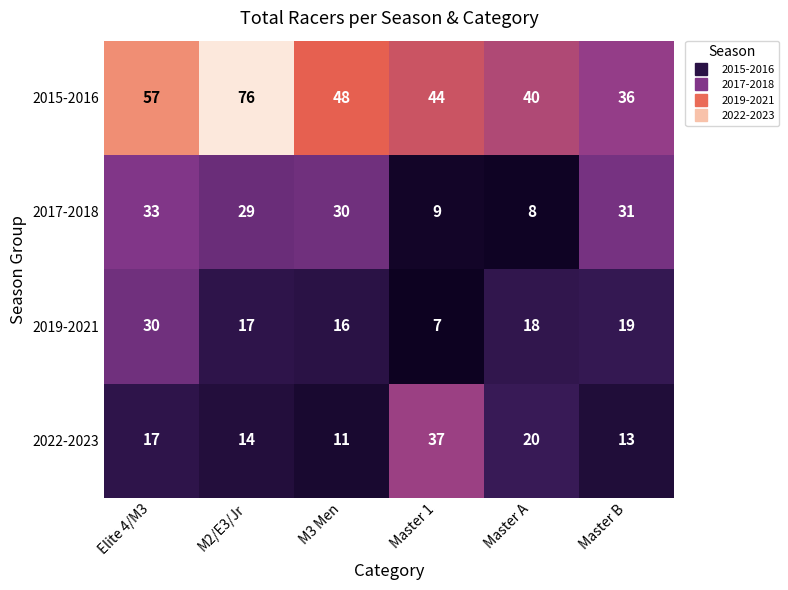

What is the sum of all 2022-2023 values?

112